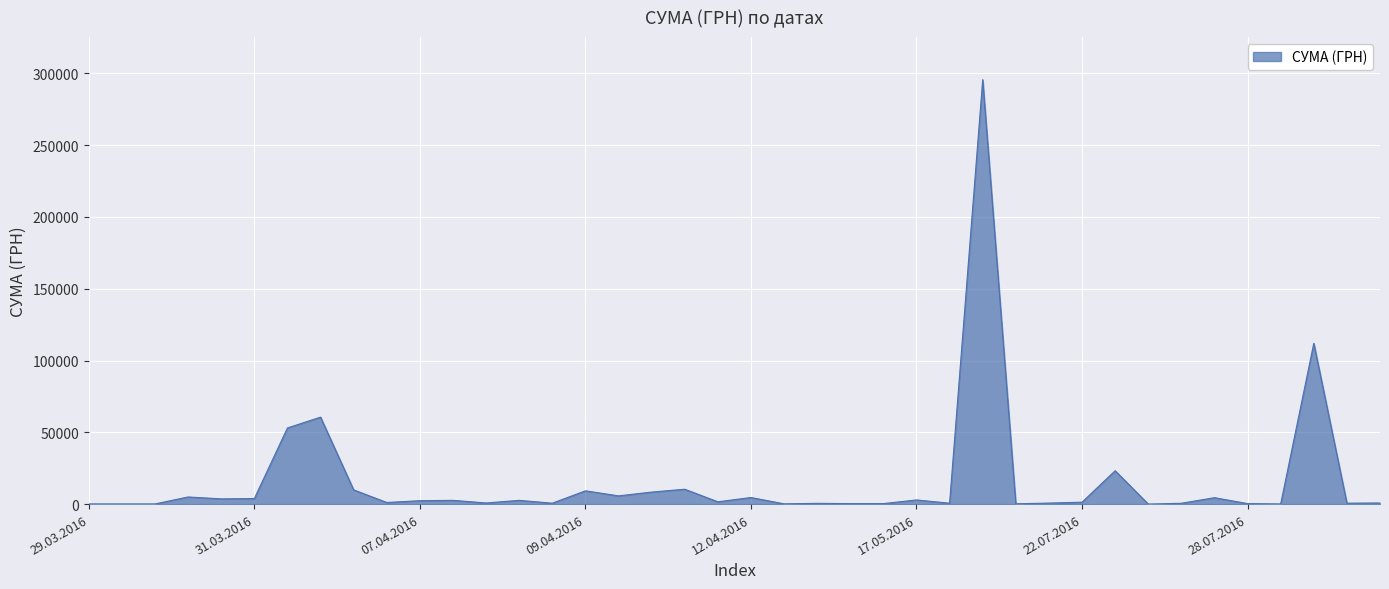

What is the maximum value shown in the chart?

295638.6